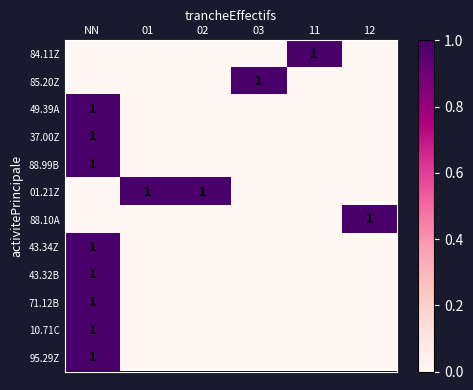

Which series has the largest total across all categories?

01.21Z